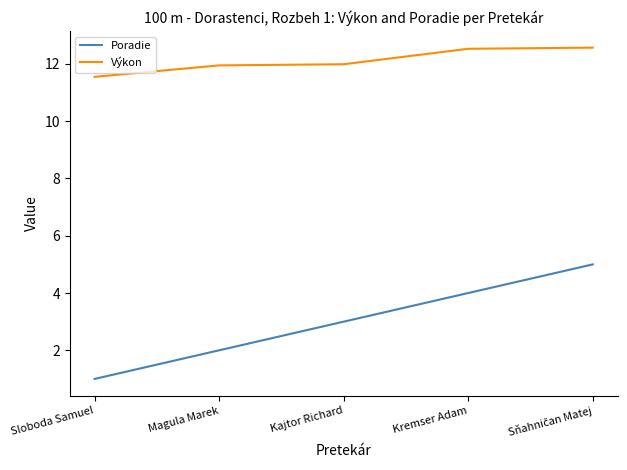

Which category has the lowest value across all series?

Sloboda Samuel